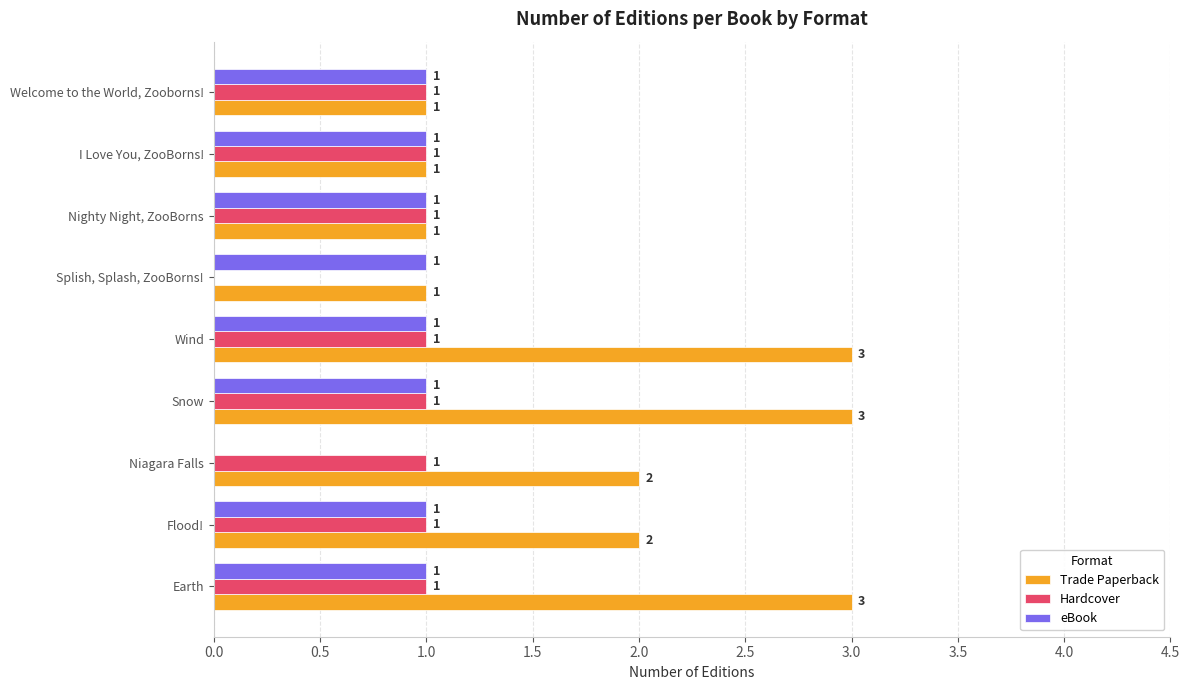

True or false: Trade Paperback has a value of 1 at Splish, Splash, ZooBorns!.

True